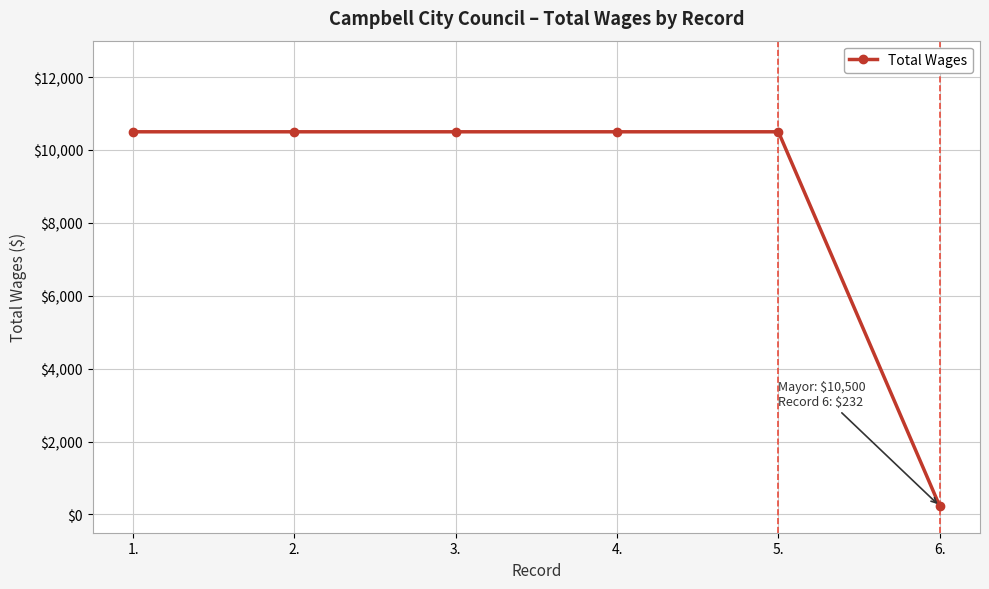

What is the approximate value at 1., to the nearest 50?

10500